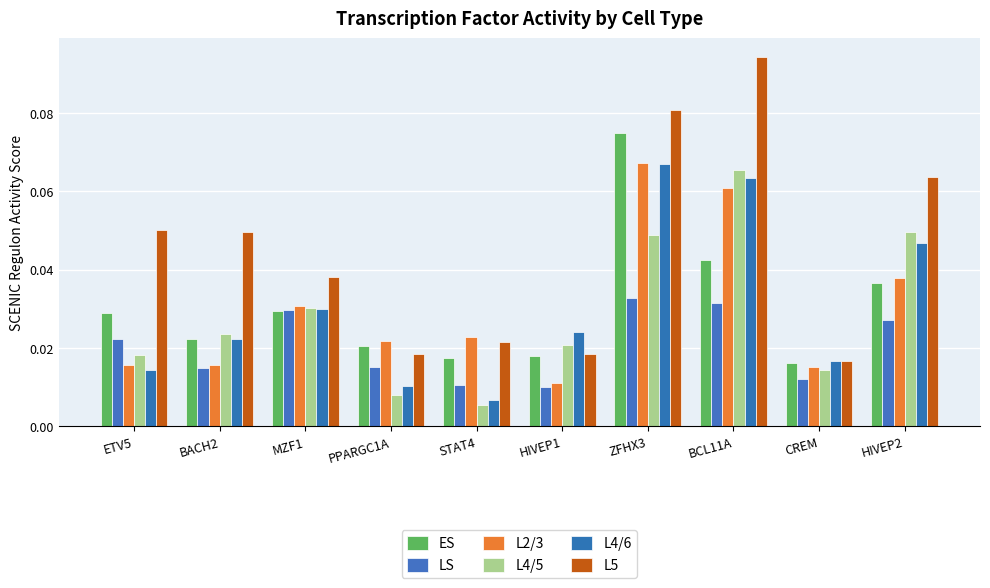

Does the chart contain any negative values?

No